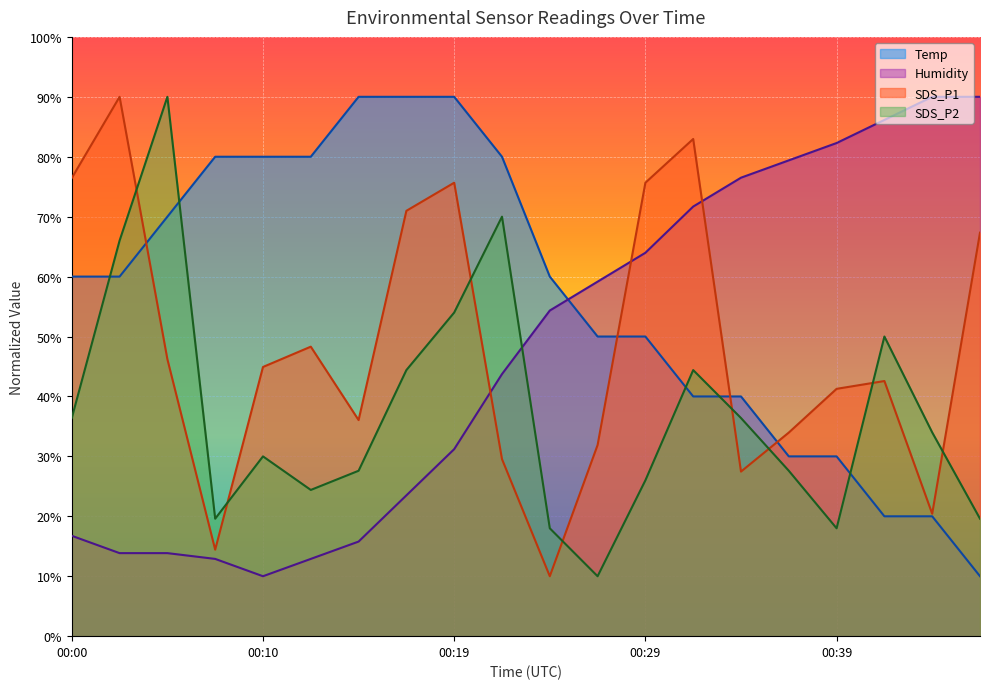

Read the SDS_P1 value at 00:12.

48.3